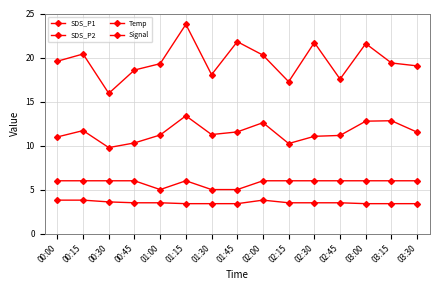

At 03:00, list the series in order from smallest to largest.

Temp, Signal, SDS_P2, SDS_P1